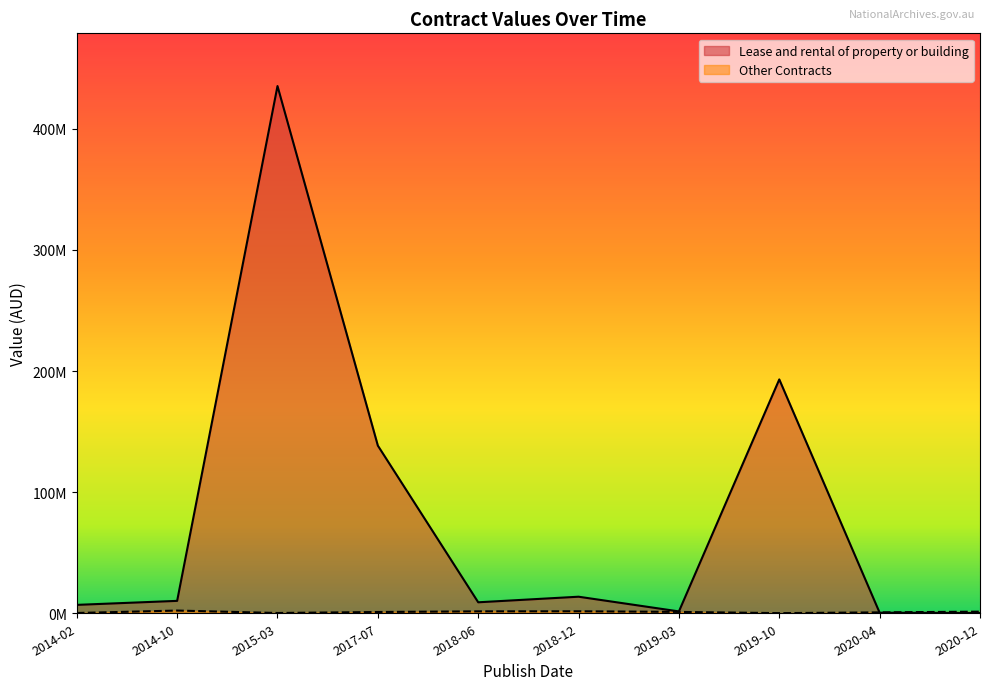

Which has a higher value, 2018-12 or 2015-03?

2015-03